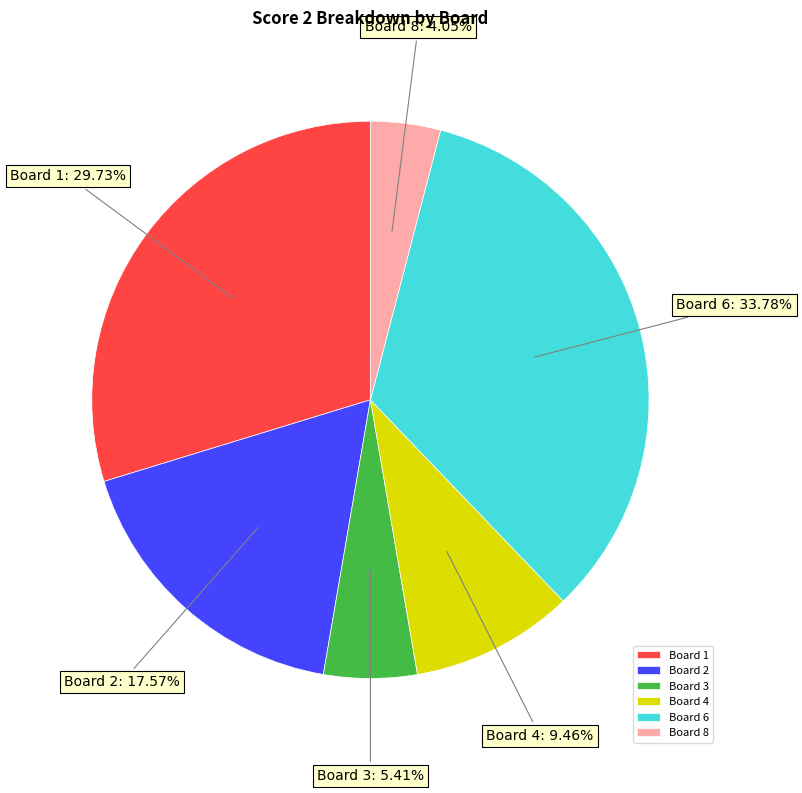

Which slice is the largest?

Board 6